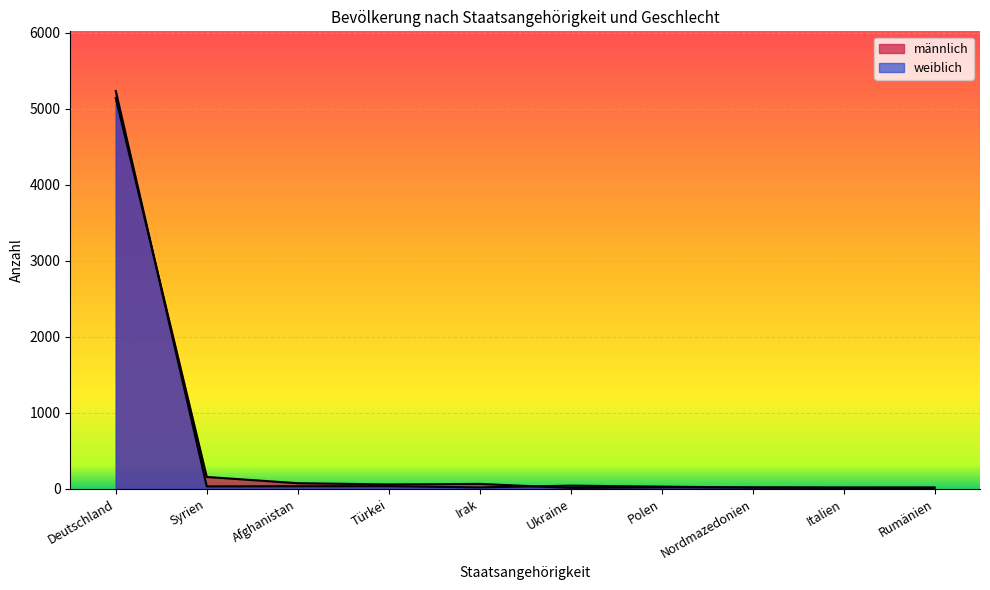

What is the value of the männlich point at the 10th from the left?

19